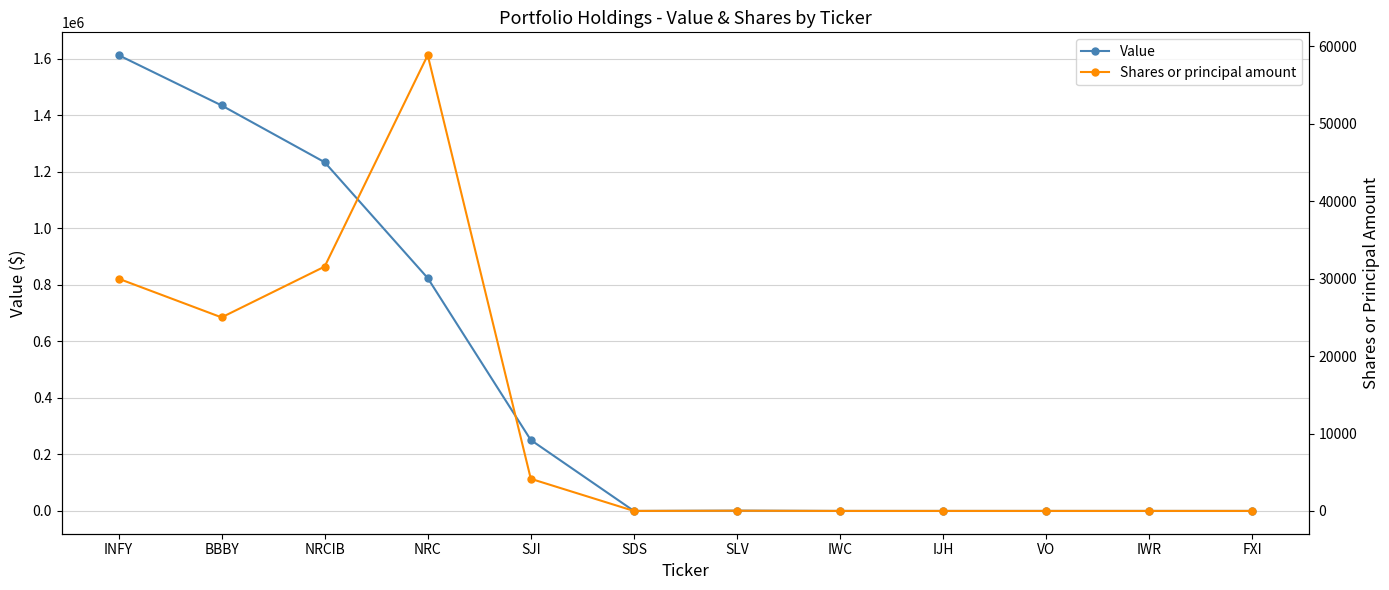

After their last crossing, which series has the higher values: Value or Shares or principal amount?

Shares or principal amount